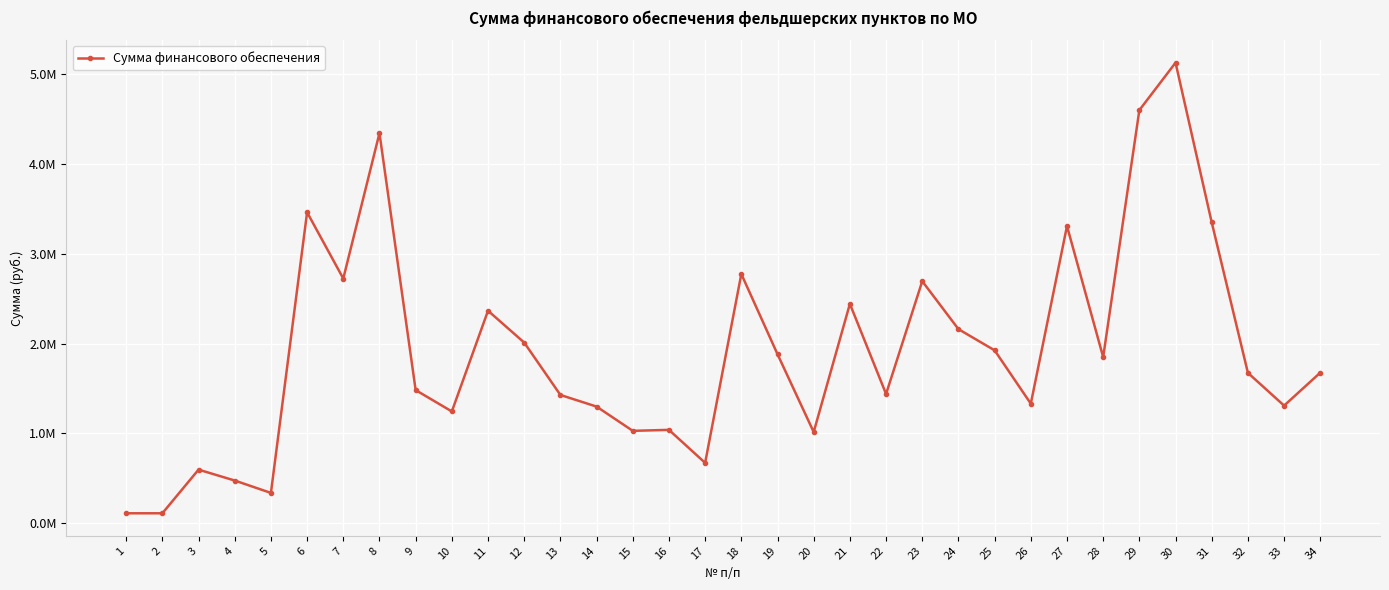

What is the sum of the values at 15 and 2?

1135304